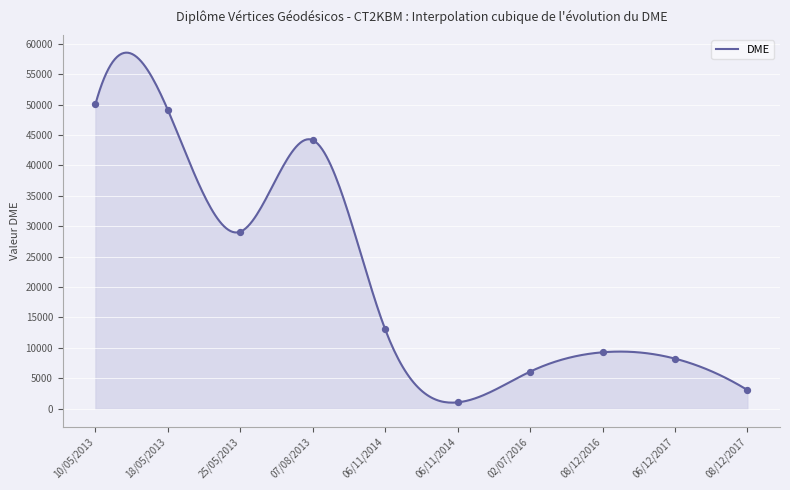

Which has a higher value, 06/12/2017 or 02/07/2016?

06/12/2017